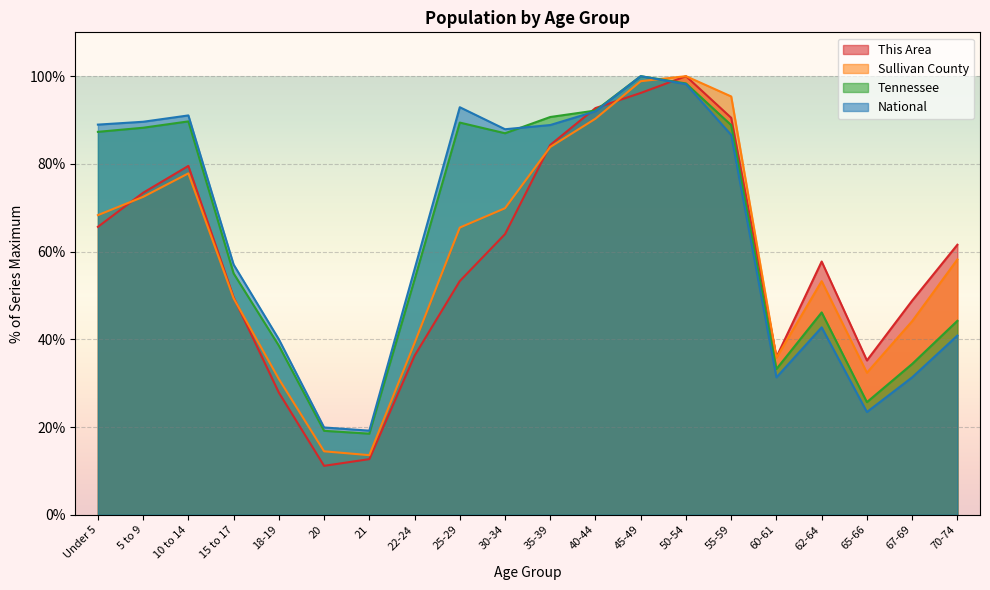

Rank the series at 20 from highest to lowest value.

National, Tennessee, Sullivan County, This Area